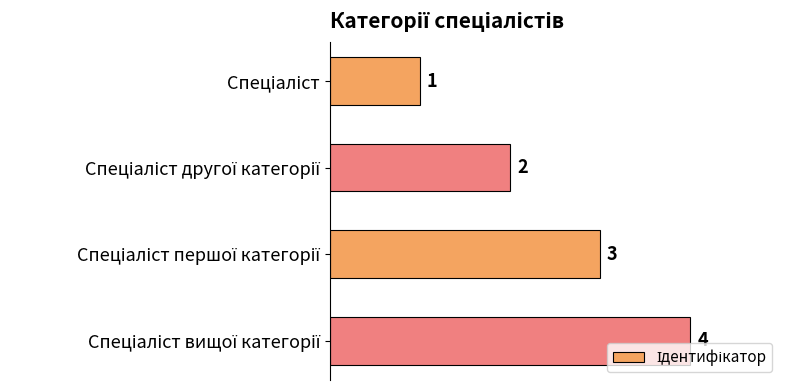

What is the value of the 2nd bar from the top?

2